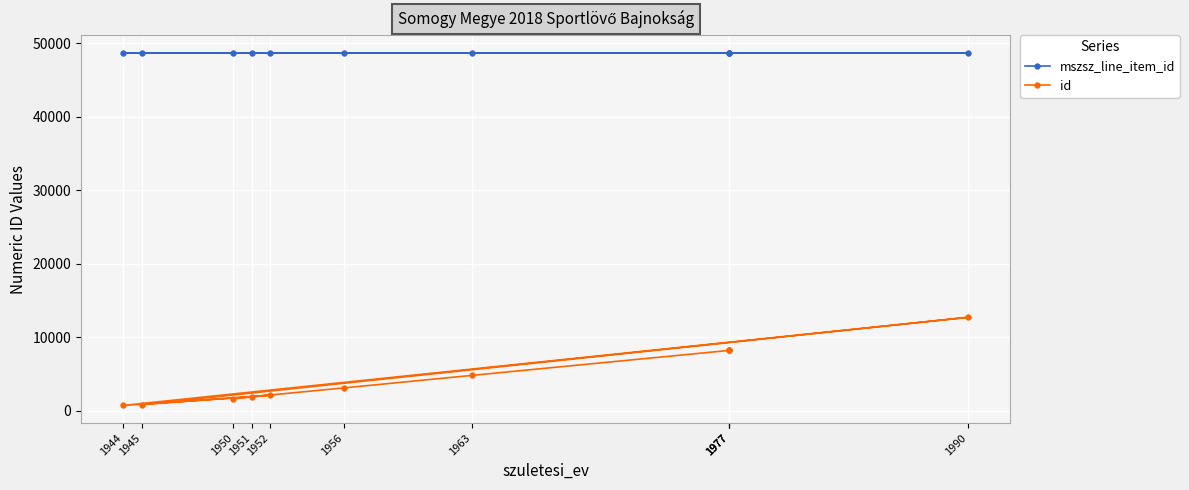

Reading left to right, transcribe all the data shown in this chart.

mszsz_line_item_id: 48685	48685	48685	48685	48685	48685	48685	48685	48689	48690	48692
id: 1624	2136	832	12714	724	1900	3106	4815	8210	8210	8210